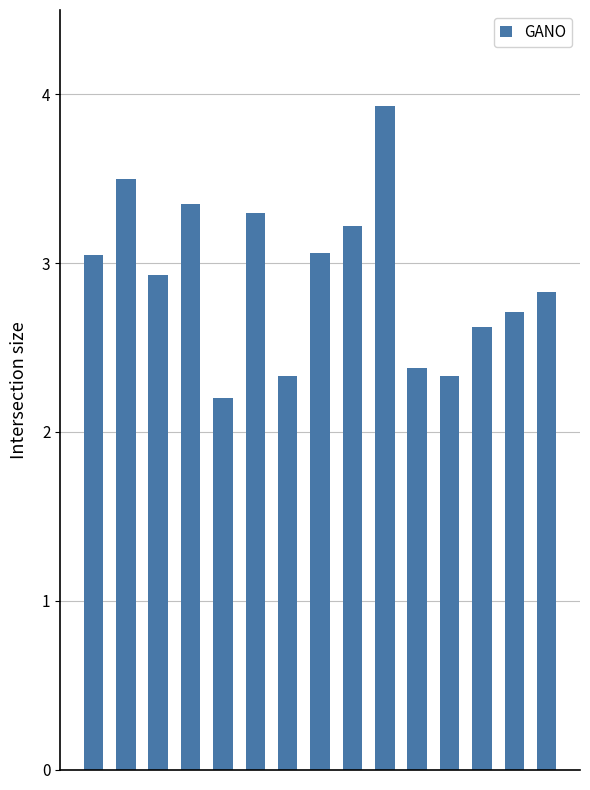

What is the minimum value shown in the chart?

2.2